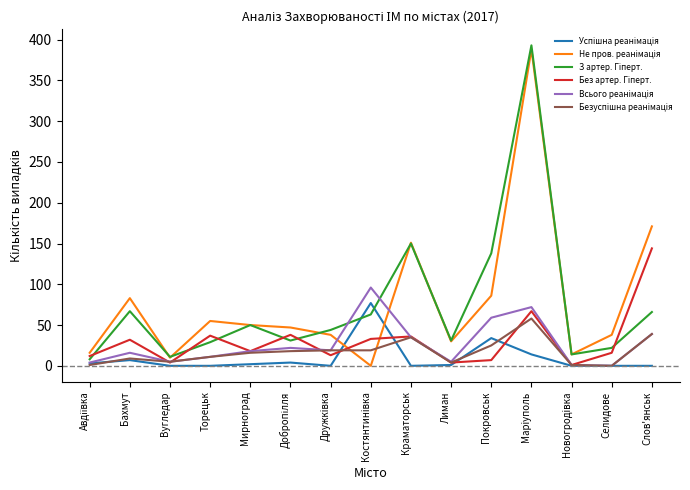

At which category is the sum across all series the highest?

Марiуполь